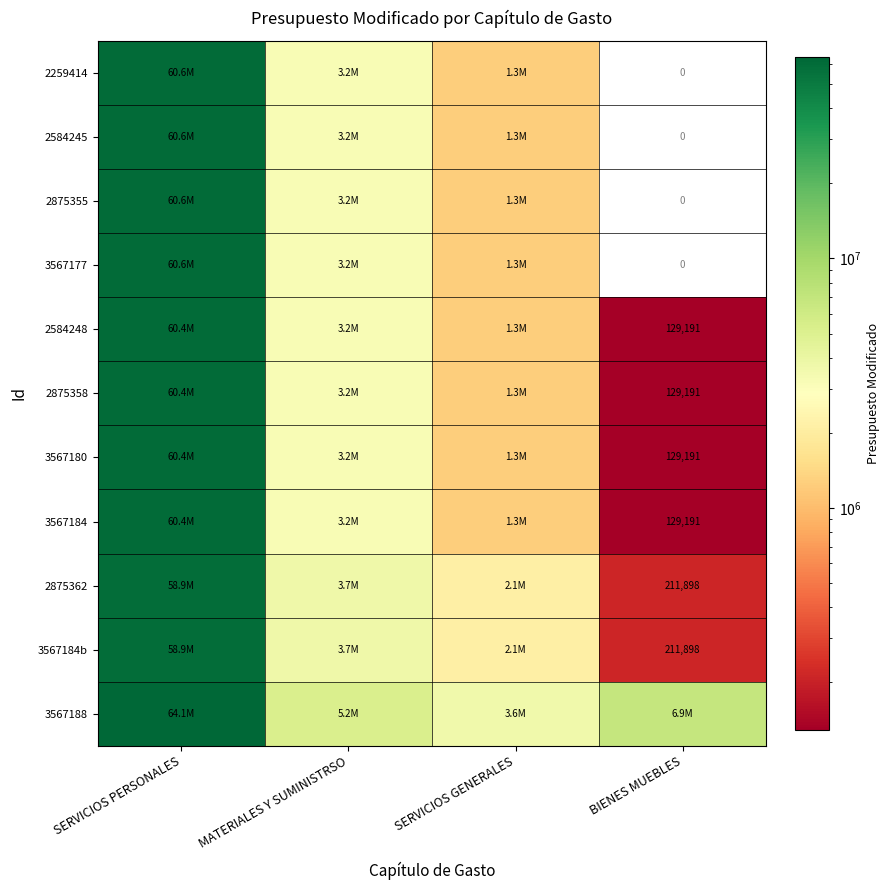

The 3567184 series shows 129191 at BIENES MUEBLES. True or false?

True